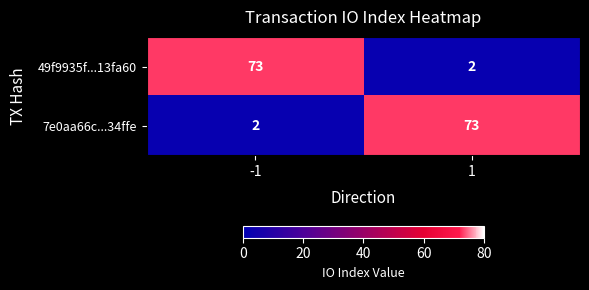

What is the total value across all series at 1?

75